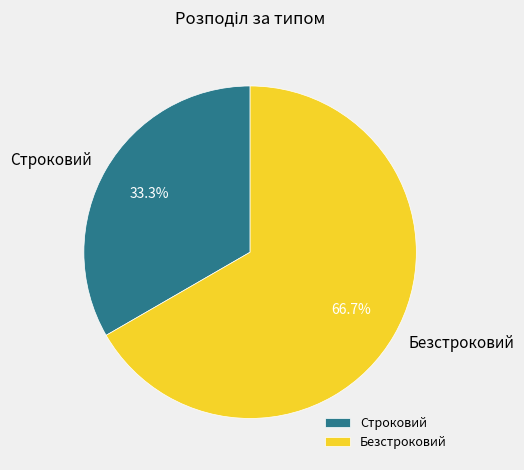

To the nearest percent, what is the combined percentage of Безстроковий and Строковий?

100%